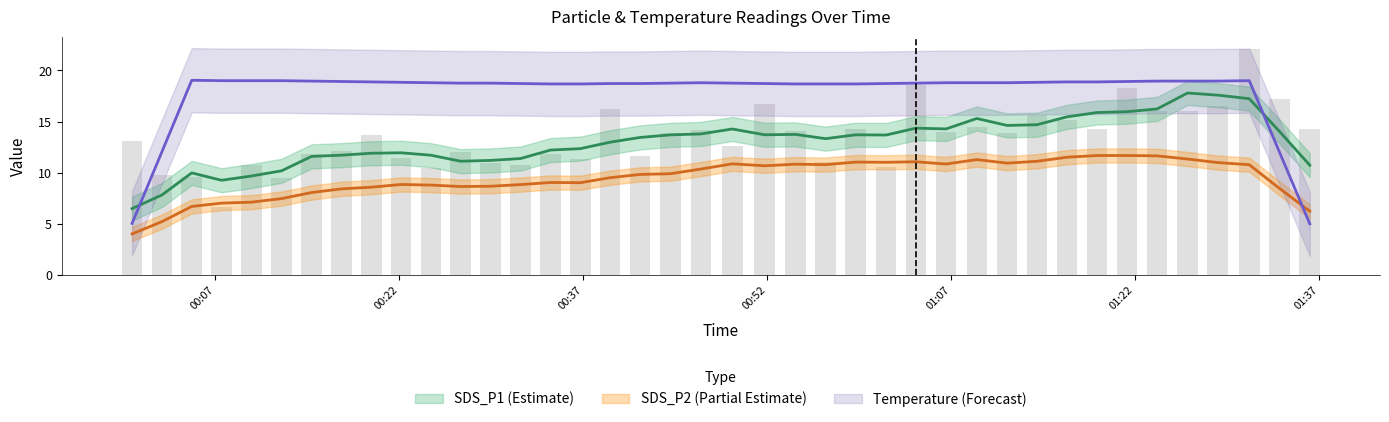

What is the spread (max minus min) of values at 8?

8.4